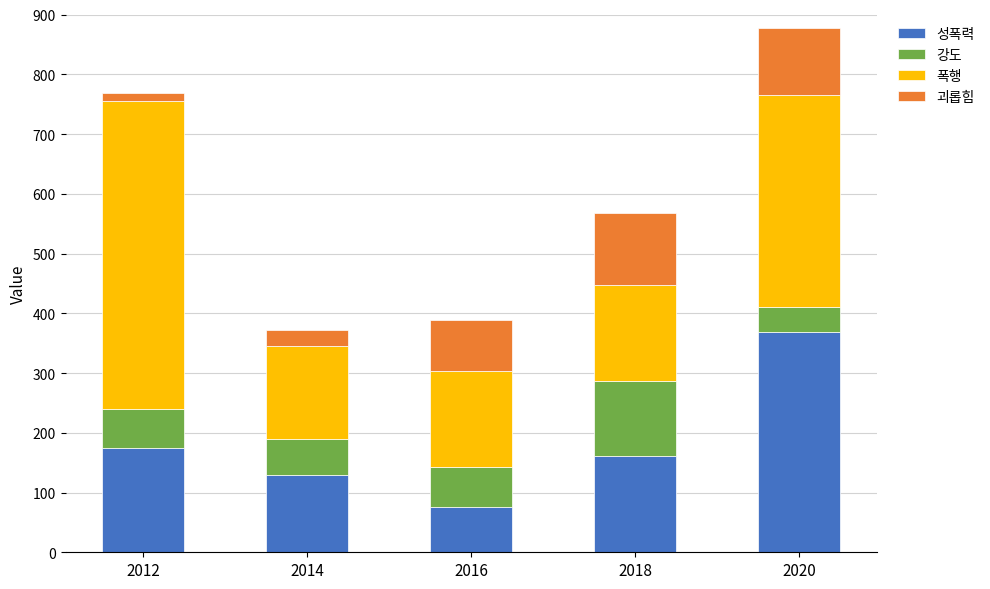

At which category is the sum across all series the highest?

2020